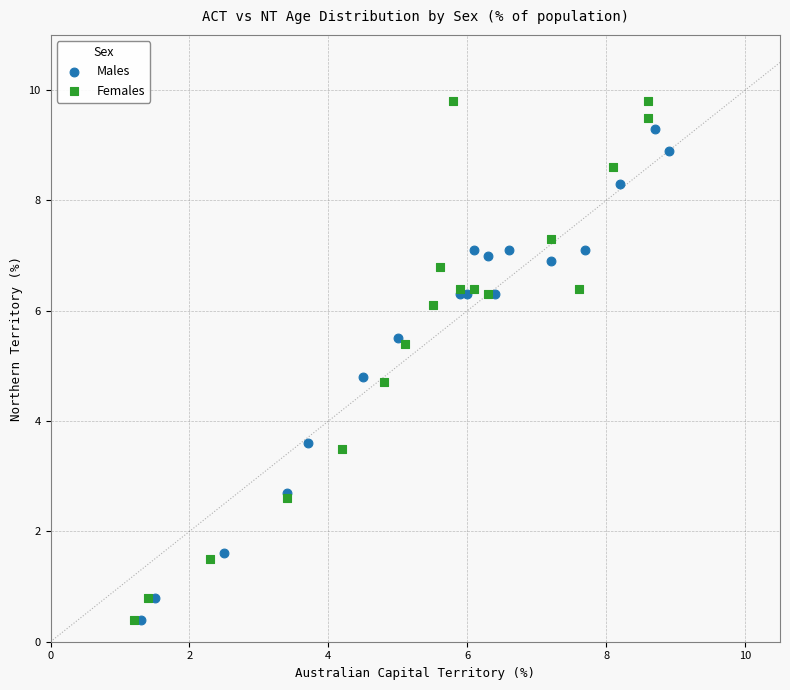

Which series has the widest spread of Y values?

Females